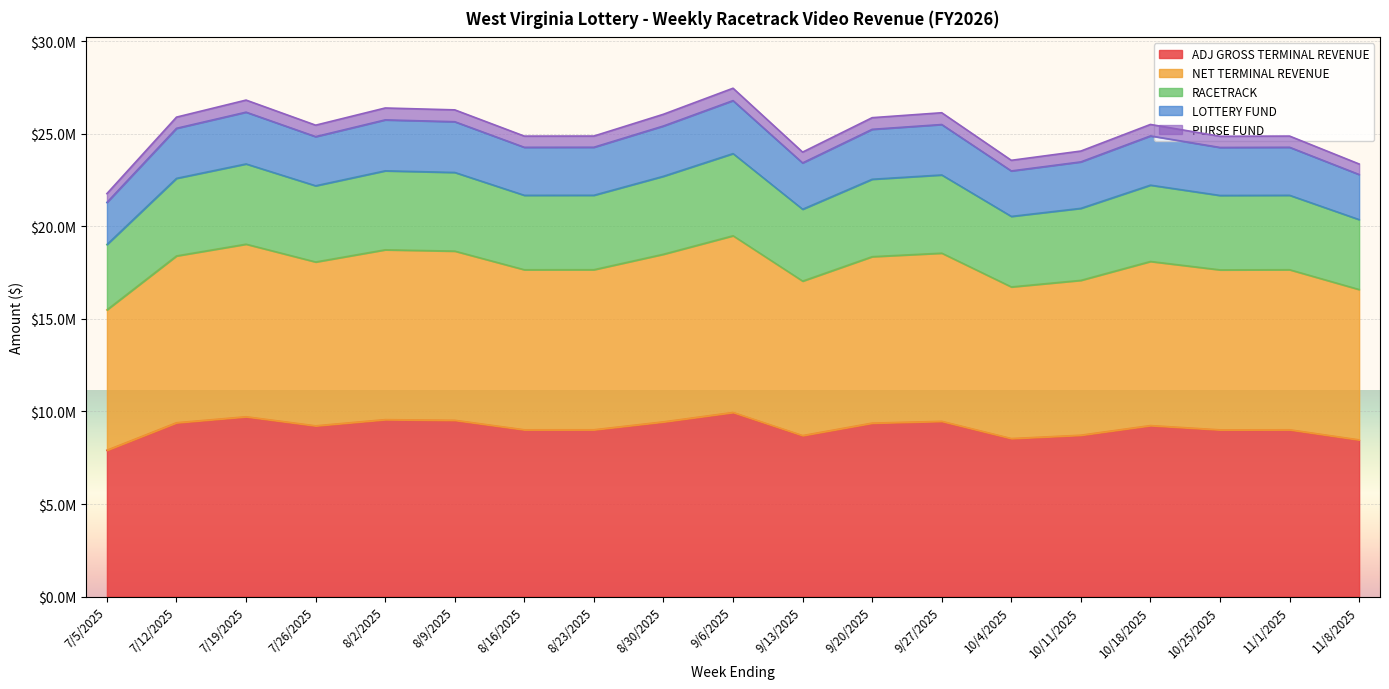

What are all the series names shown in the legend?

ADJ GROSS TERMINAL REVENUE, NET TERMINAL REVENUE, RACETRACK, LOTTERY FUND, PURSE FUND